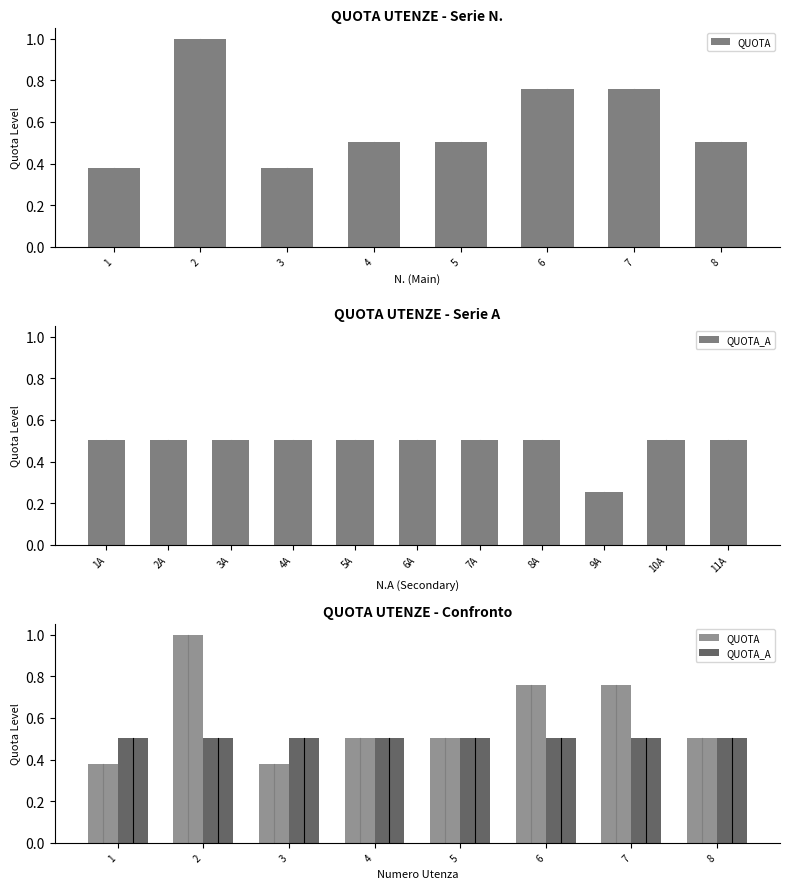

List the series in order of their overall mean, highest first.

QUOTA, QUOTA_A